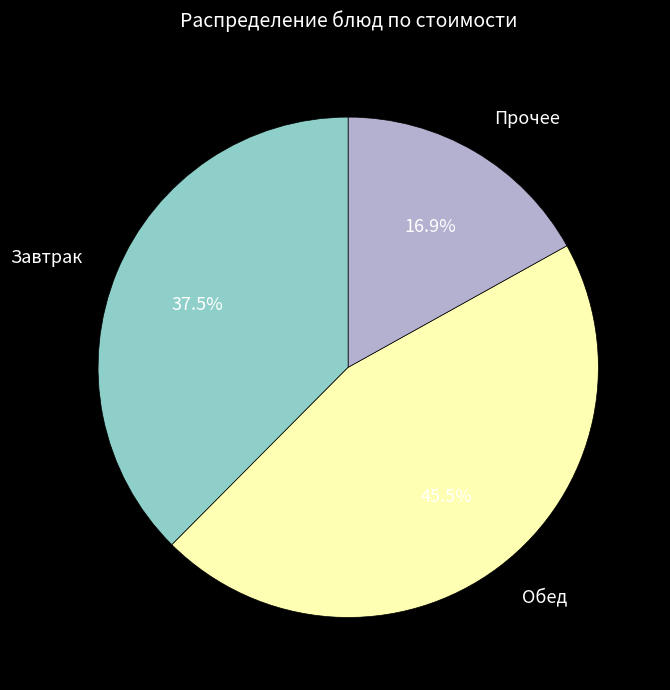

Is there any slice that represents more than half of the pie?

No